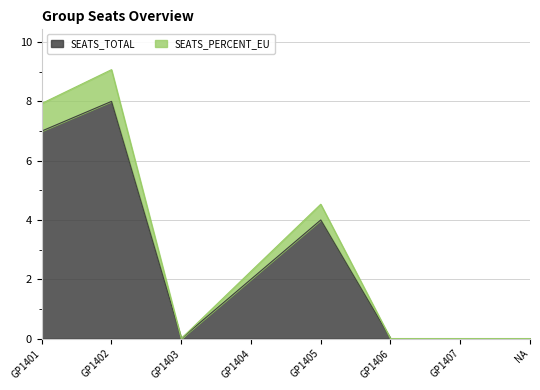

What is the difference between the maximum and minimum values in the SEATS_TOTAL series?

8.0